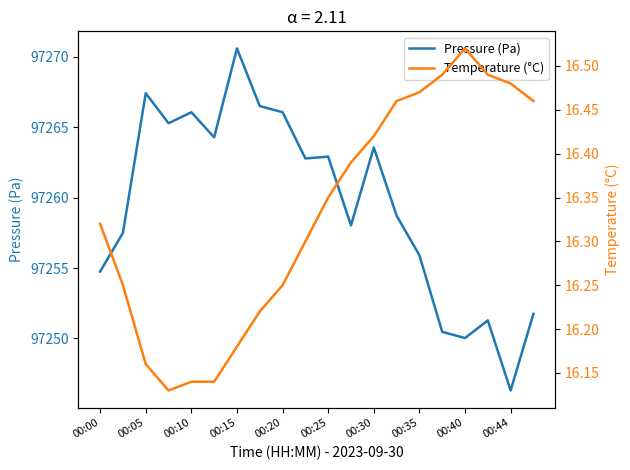

Which series has the largest range (max minus min)?

Pressure (Pa)